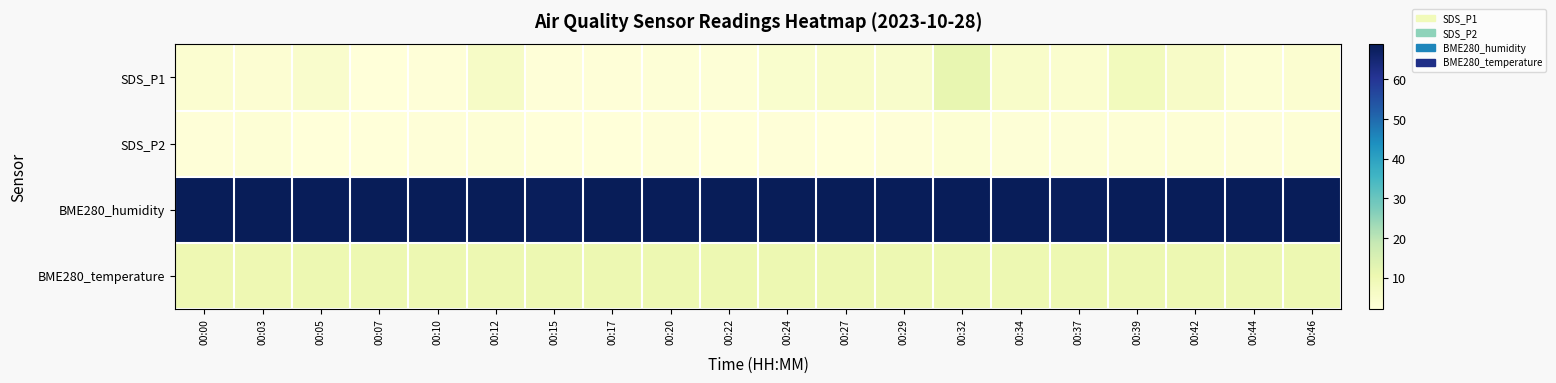

How many categories are shown in the chart?

20